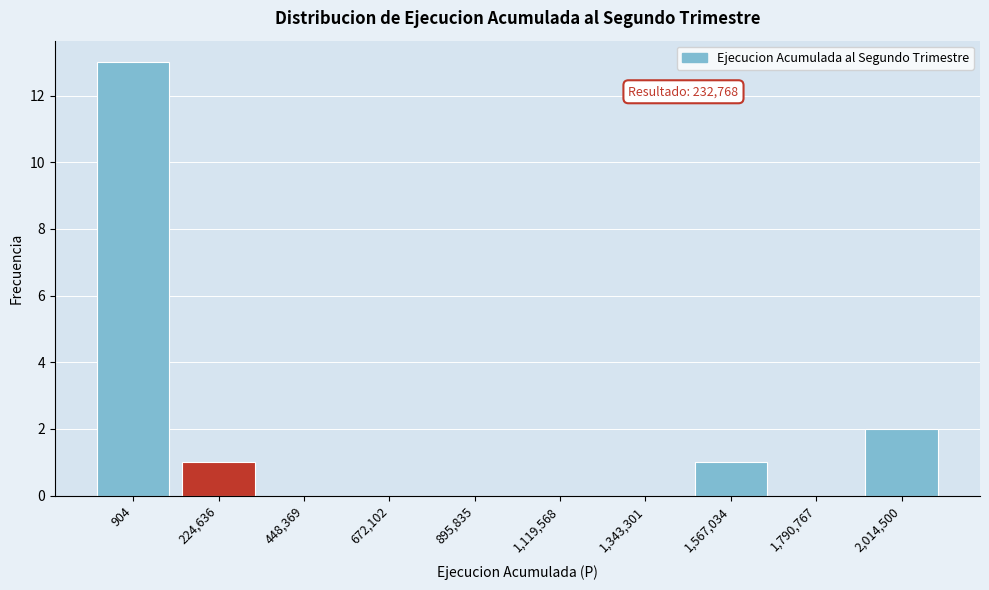

Reading left to right, what are all the values shown in this chart?

904=13	224,636=1	448,369=0	672,102=0	895,835=0	1,119,568=0	1,343,301=0	1,567,034=1	1,790,767=0	2,014,500=2